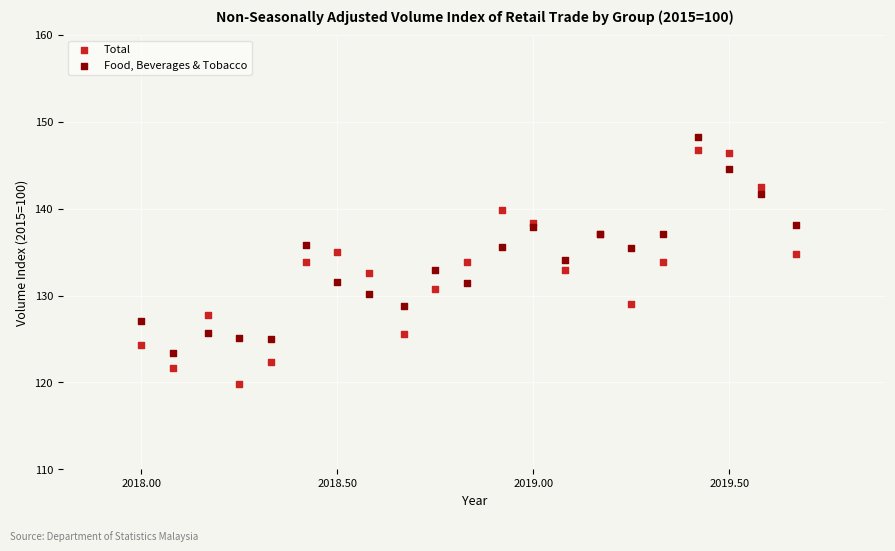

Which series reaches the minimum Y coordinate?

Total